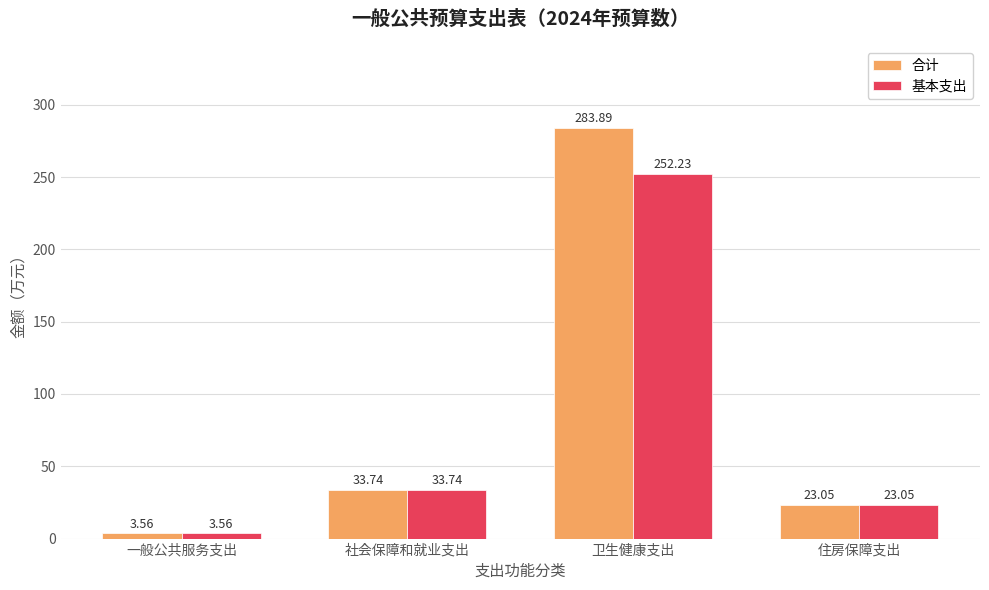

What are all the series names shown in the legend?

合计, 基本支出